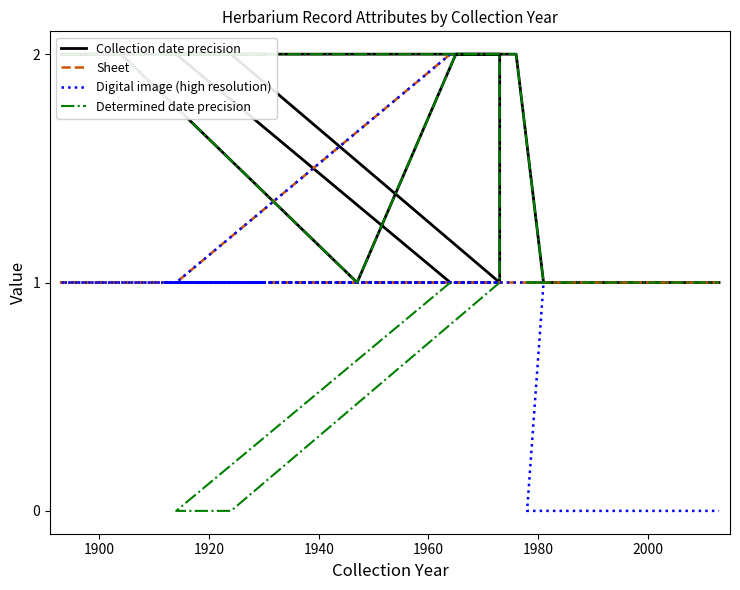

What are all the series names shown in the legend?

Collection date precision, Sheet, Digital image (high resolution), Determined date precision